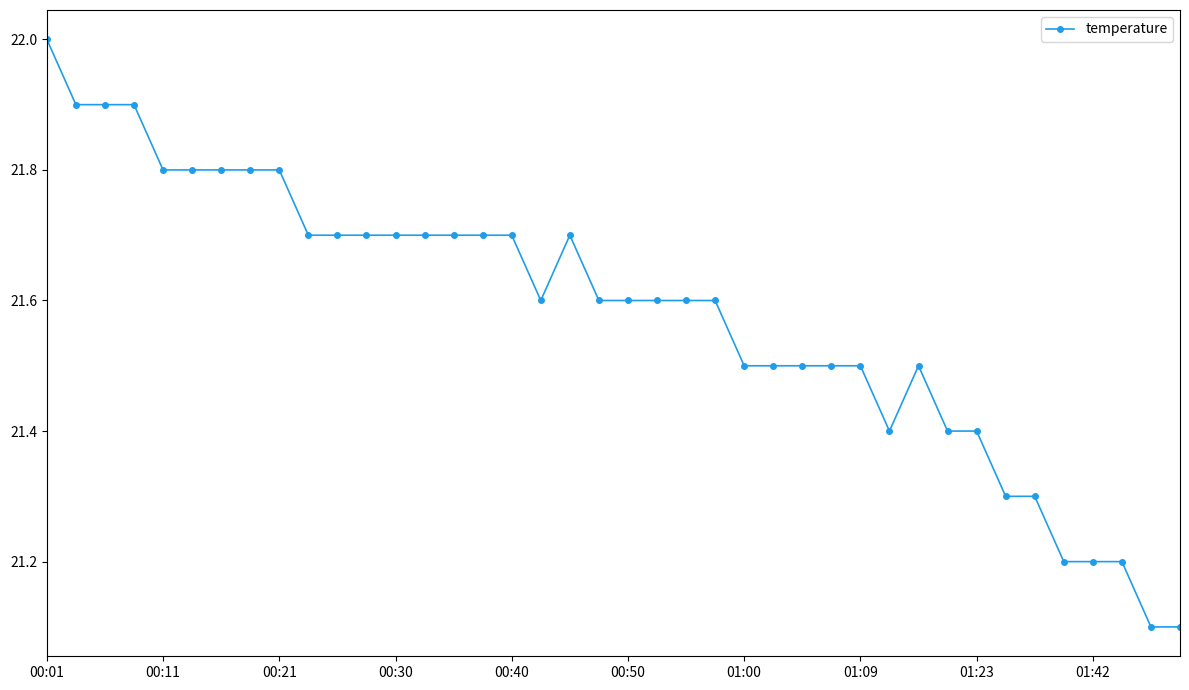

True or false: there are more than 0 points higher than both neighbors.

True